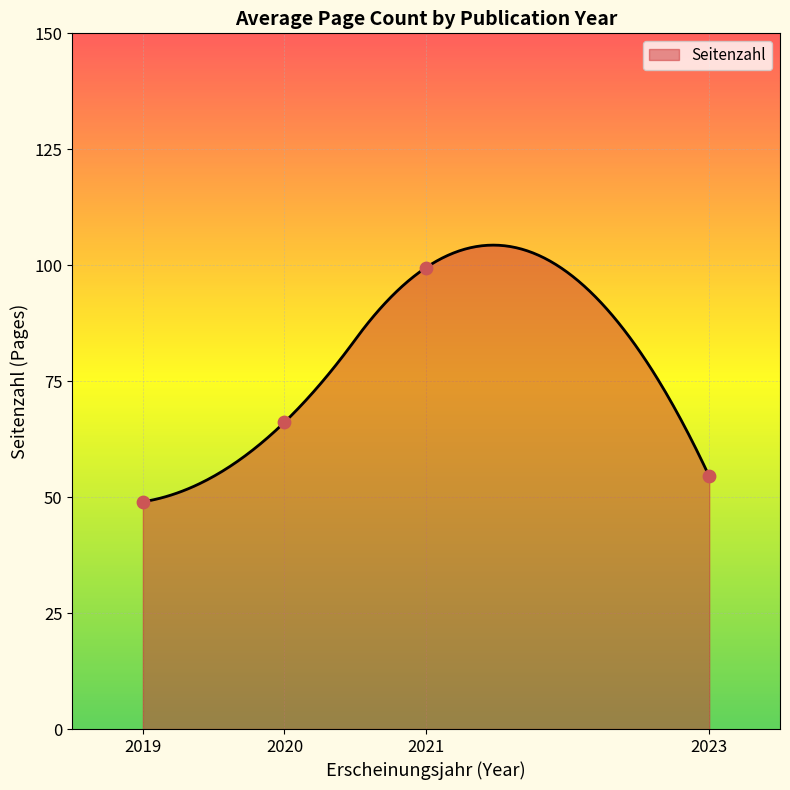

Which has a higher value, 2023 or 2021?

2021